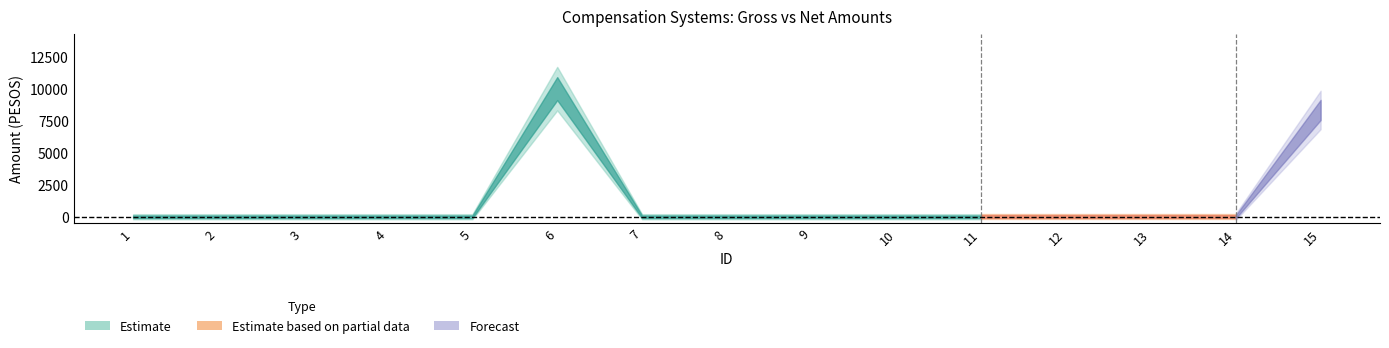

Is it true that Monto neto equals 4768.1 at 15?

False